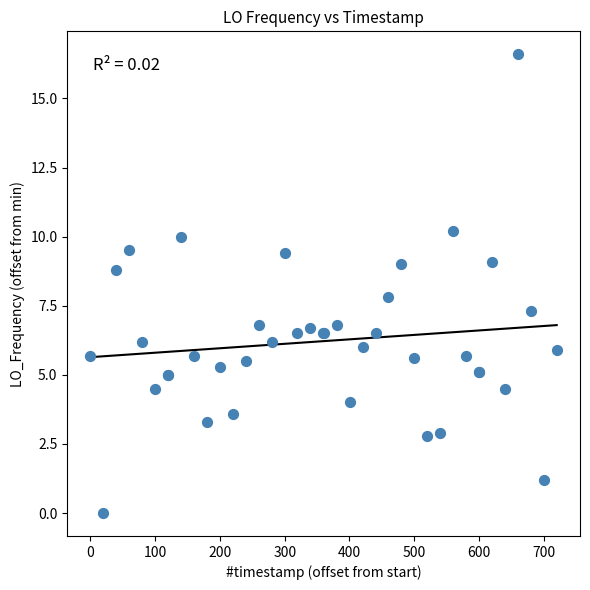

What Y value in the scatter plot is closest to 8?

7.8